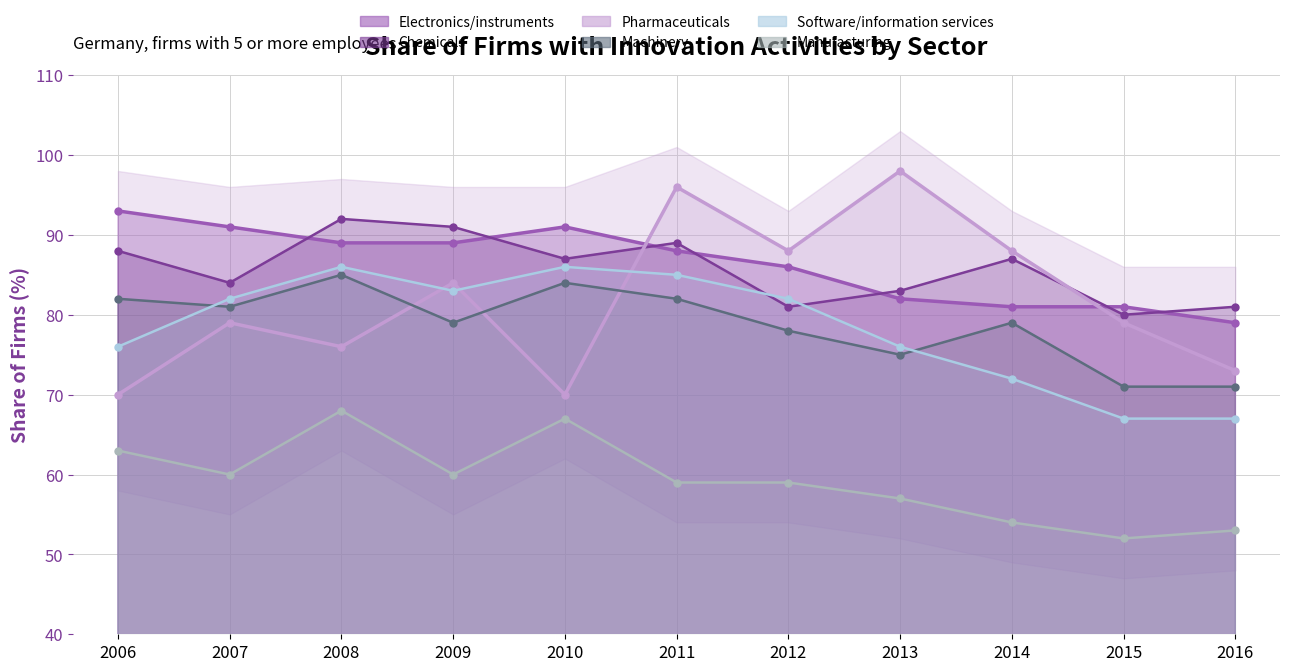

Rank the series at 2013 from lowest to highest value.

Manufacturing, Machinery, Software/information services, Electronics/instruments, Chemicals, Pharmaceuticals